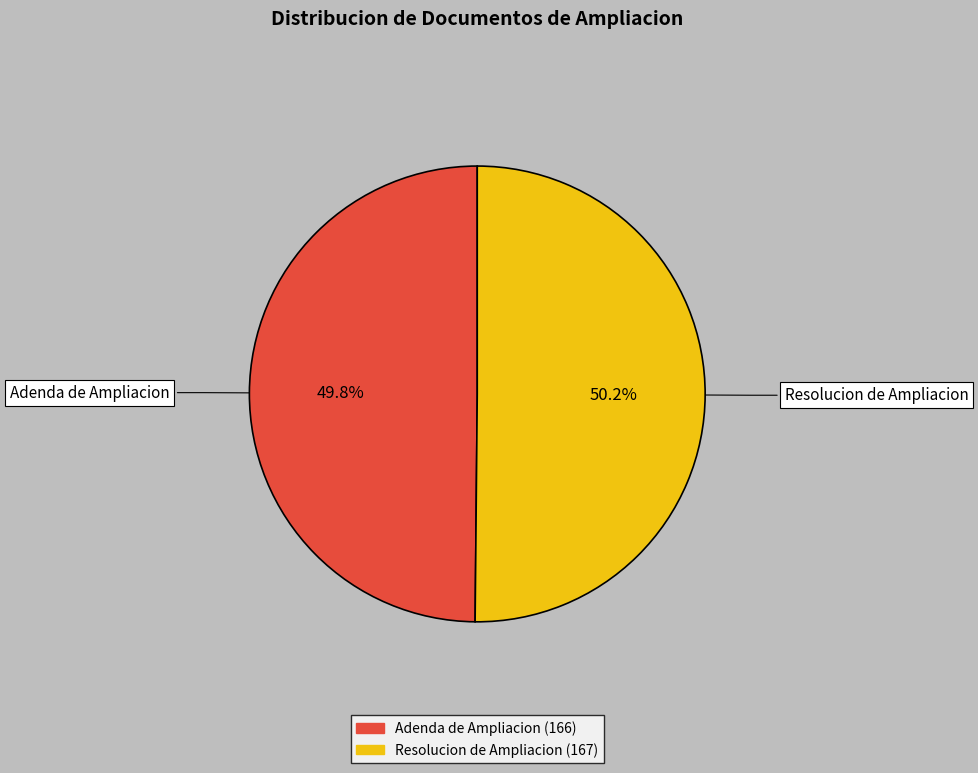

How much of the chart is everything except Resolucion de Ampliacion?

49.8%